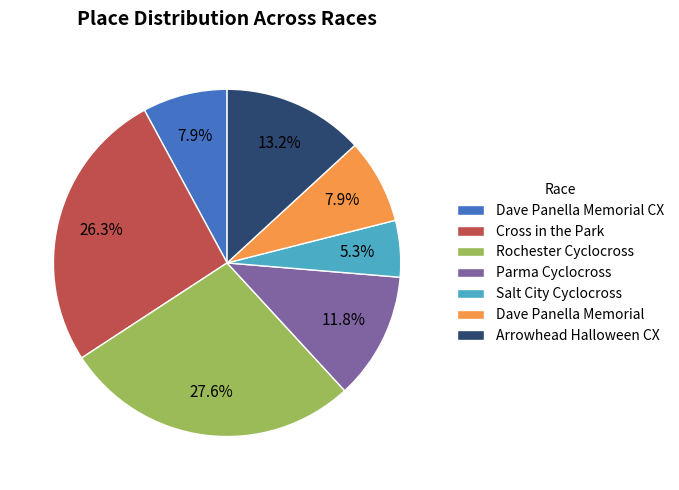

What percentage is NOT represented by Dave Panella Memorial?

92.1%